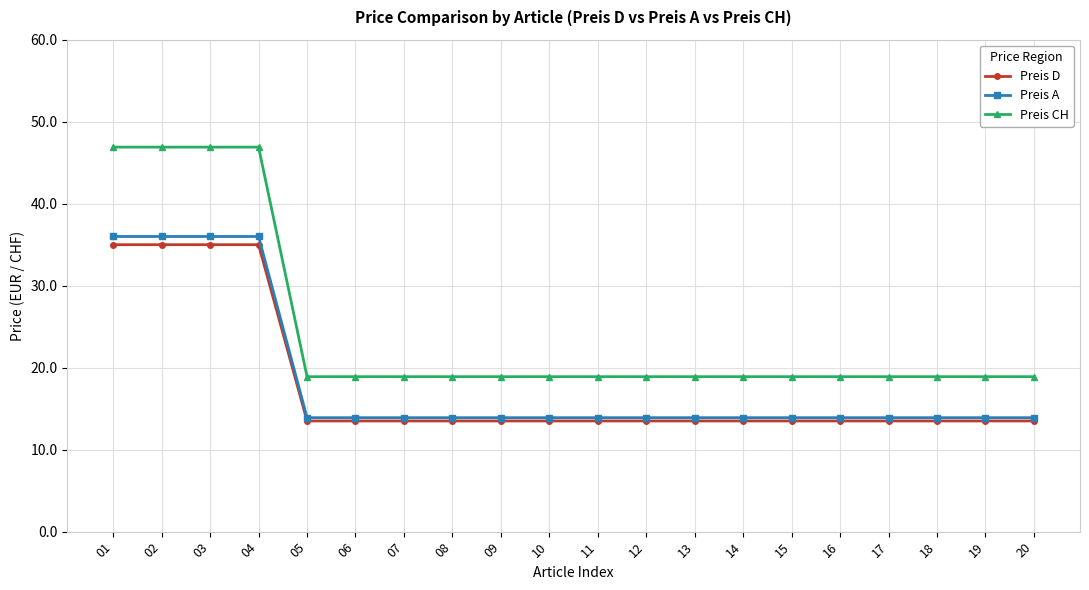

True or false: Preis A and Preis CH cross at least once.

False